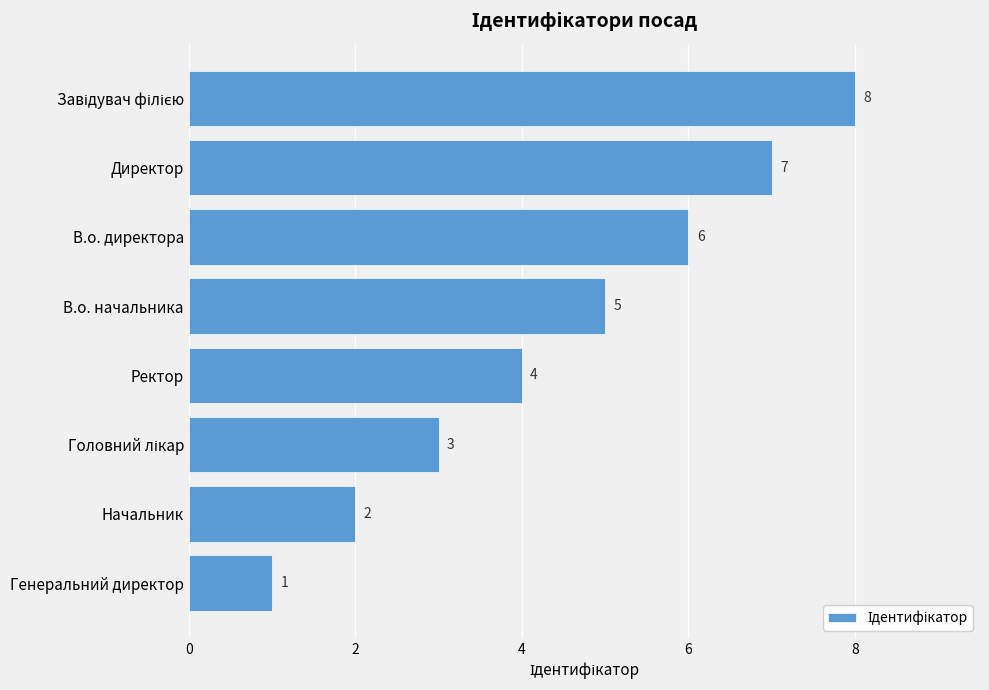

What is the sum of all values?

36